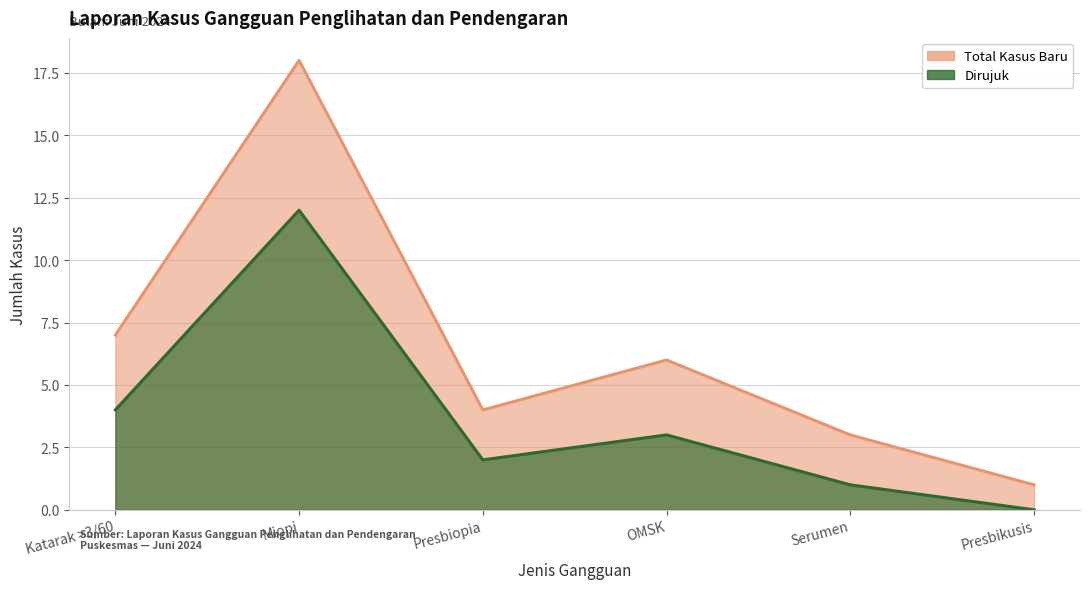

Is it true that Dirujuk equals 21 at Miopi?

False